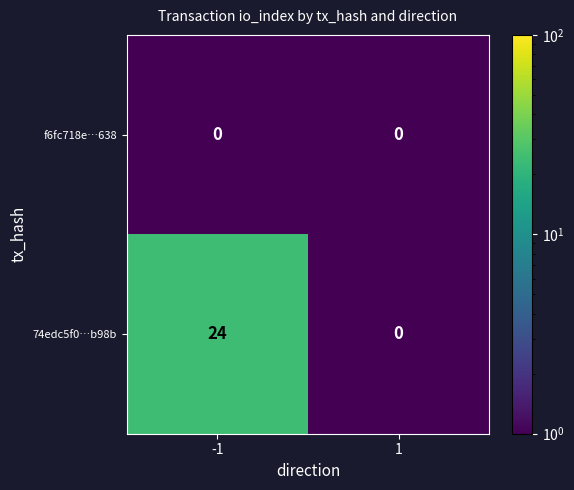

What is the difference between the 74edc5f0…b98b values at 1 and -1?

24